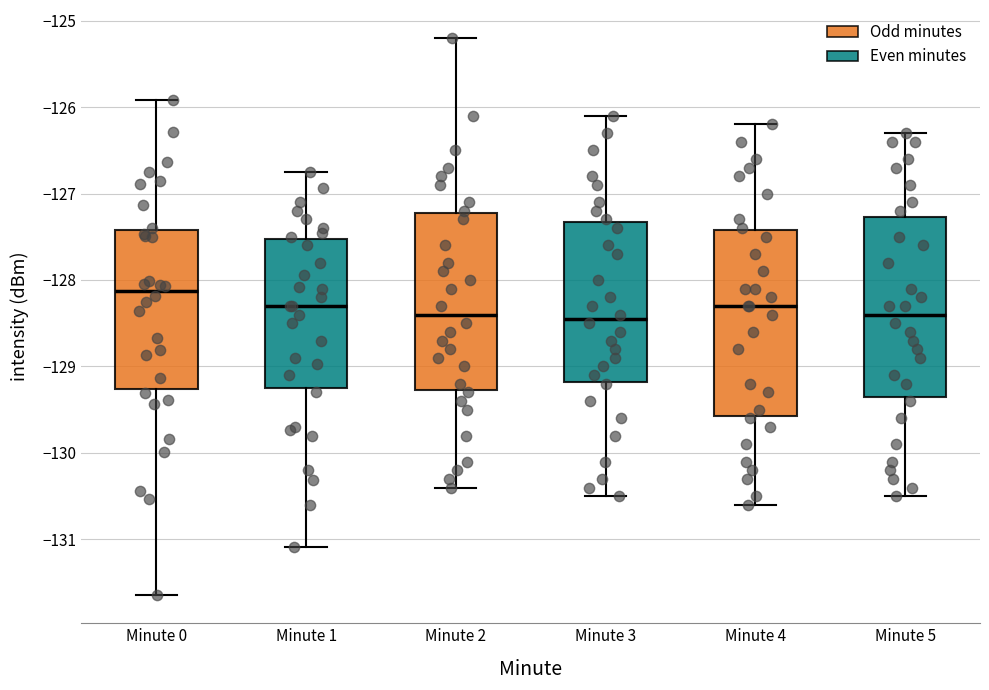

Reading left to right, read every box against the y-axis: the position of its median line, the range the box covers, and the ends of its whiskers. The values are not printed on the chart, so give them approximately, as read against the axis.

Minute 0: median -128.1, box -129.3 to -127.4, whiskers -131.6 to -125.9
Minute 1: median -128.3, box -129.2 to -127.5, whiskers -131.1 to -126.7
Minute 2: median -128.4, box -129.3 to -127.2, whiskers -130.4 to -125.2
Minute 3: median -128.4, box -129.2 to -127.3, whiskers -130.5 to -126.1
Minute 4: median -128.3, box -129.6 to -127.4, whiskers -130.6 to -126.2
Minute 5: median -128.4, box -129.3 to -127.3, whiskers -130.5 to -126.3